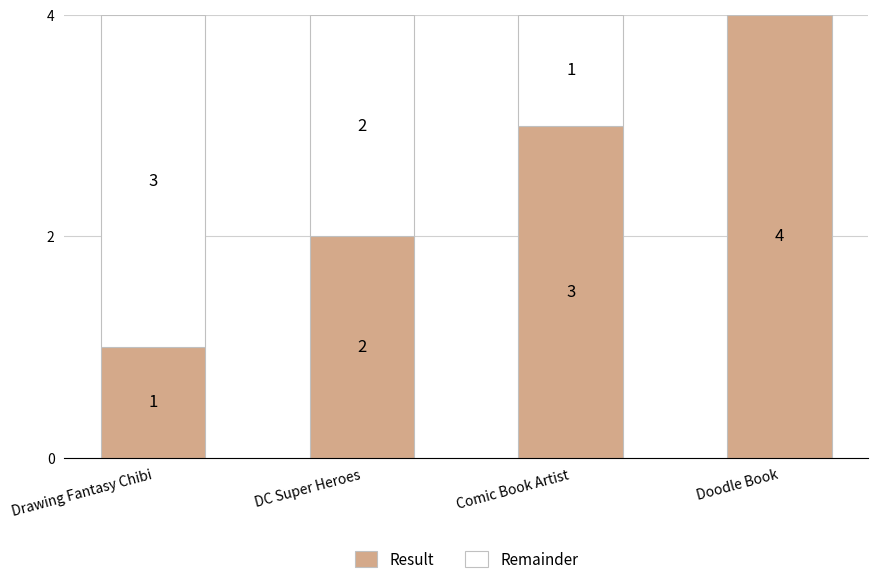

Read the Result value at Doodle Book.

4